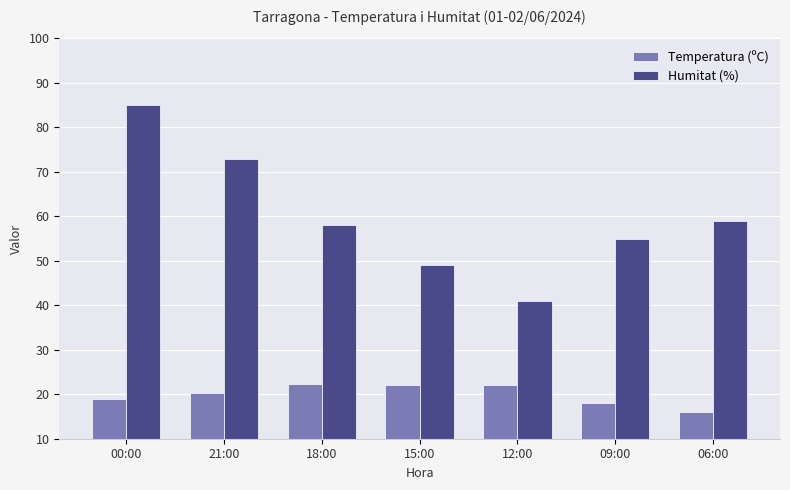

What is the difference between the Temperatura (ºC) values at 09:00 and 15:00?

4.0